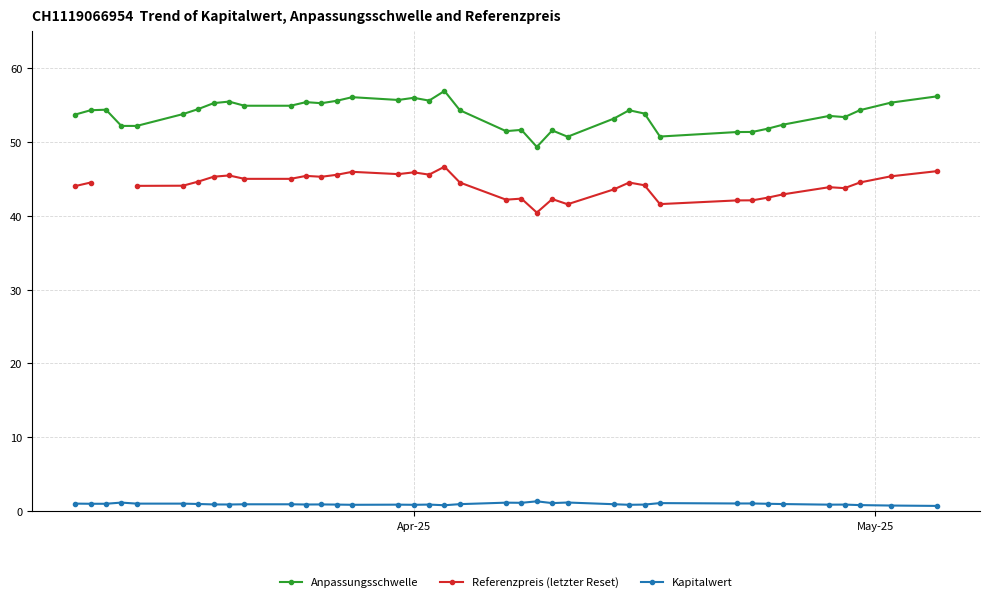

What is the difference between the maximum and minimum values in the Kapitalwert series?

0.6